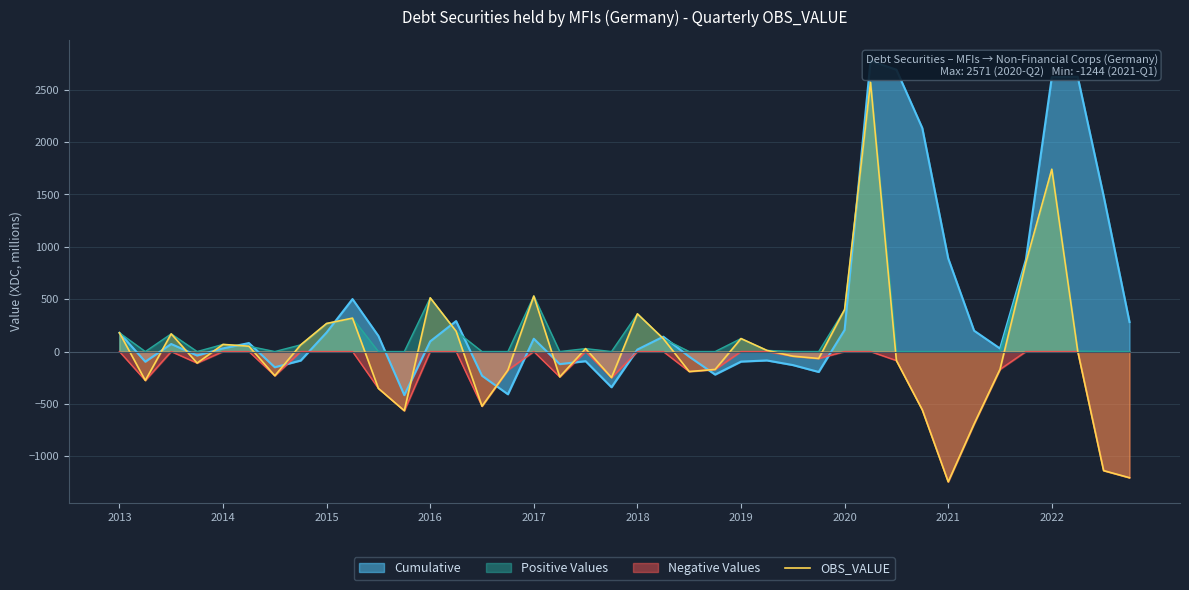

Does the chart display data point markers on the line(s)?

No